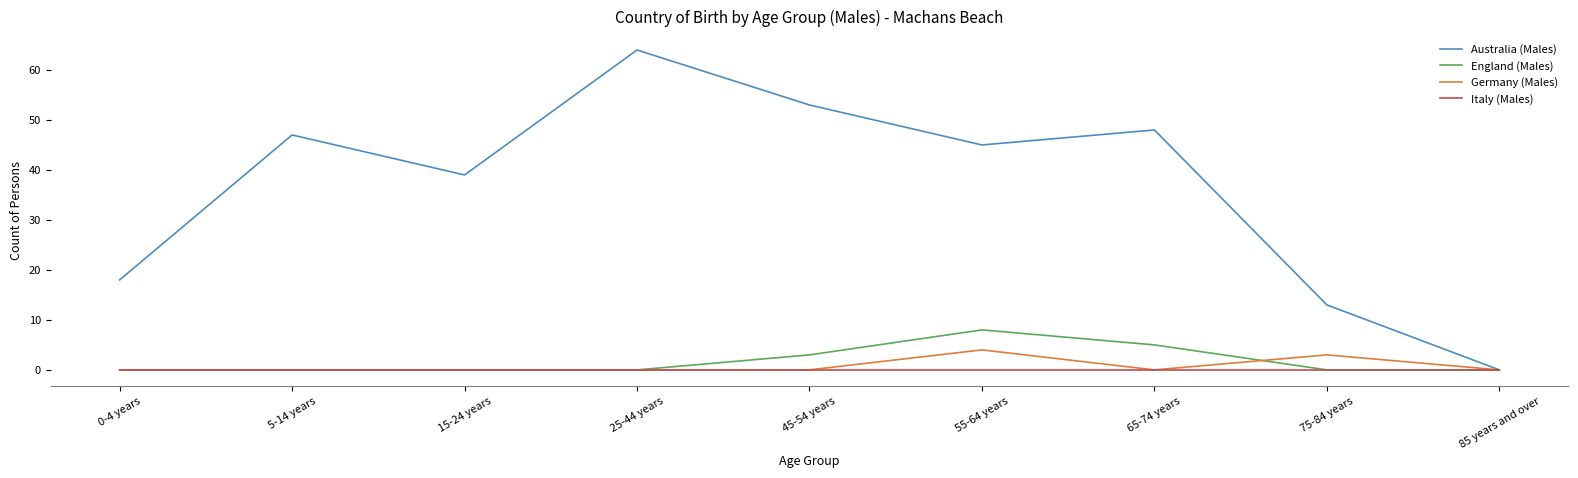

What position from the left is 15-24 years?

3